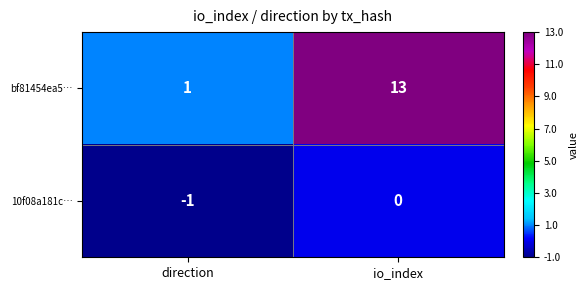

The 10f08a181c… series shows 0 at io_index. True or false?

True